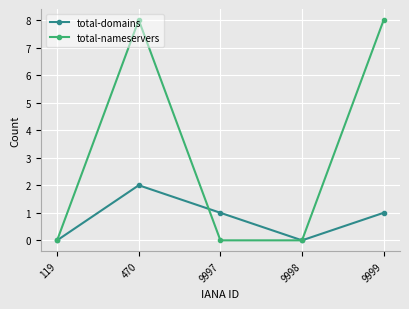

In total-domains, how many points are higher than both neighbors (excluding endpoints)?

1